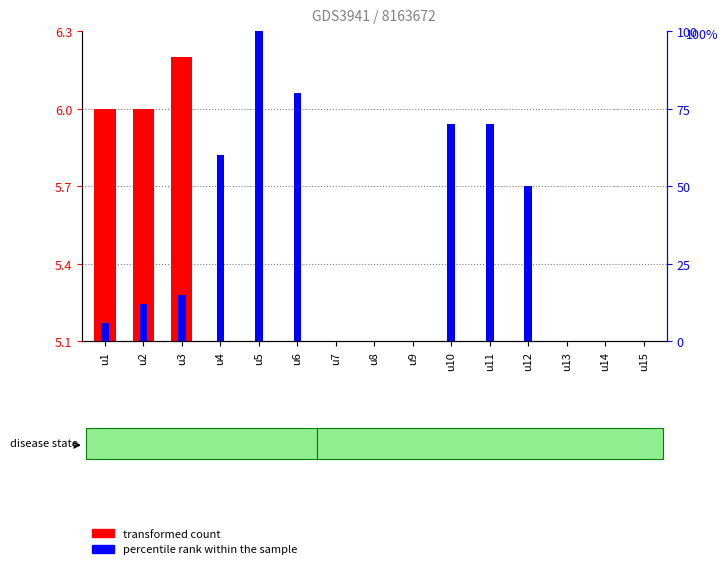

How many bars are there in total?

30